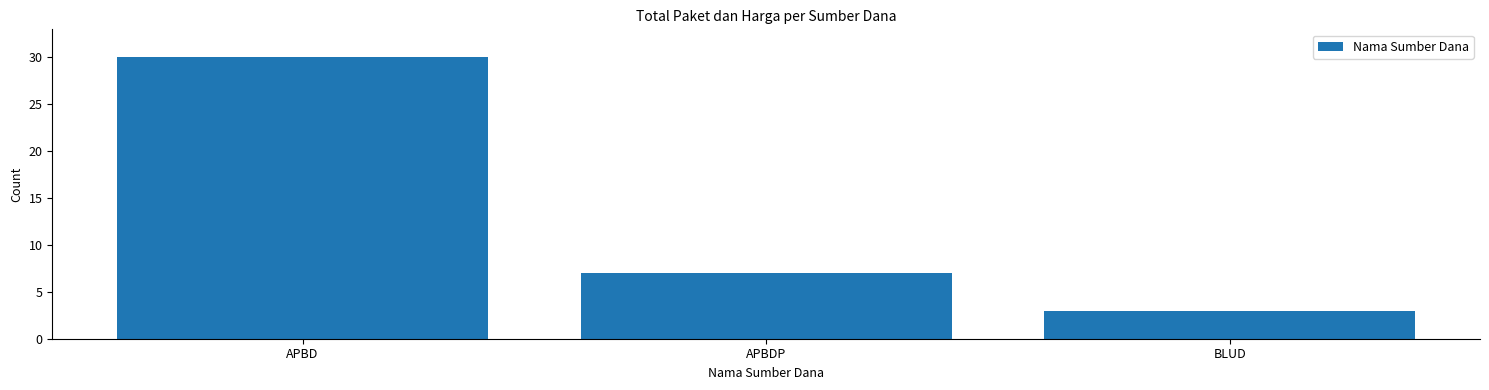

Are the bars horizontal?

No